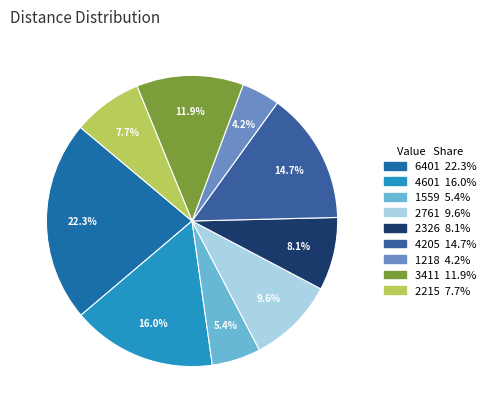

The 4205 slice represents 15% of the pie. True or false?

True